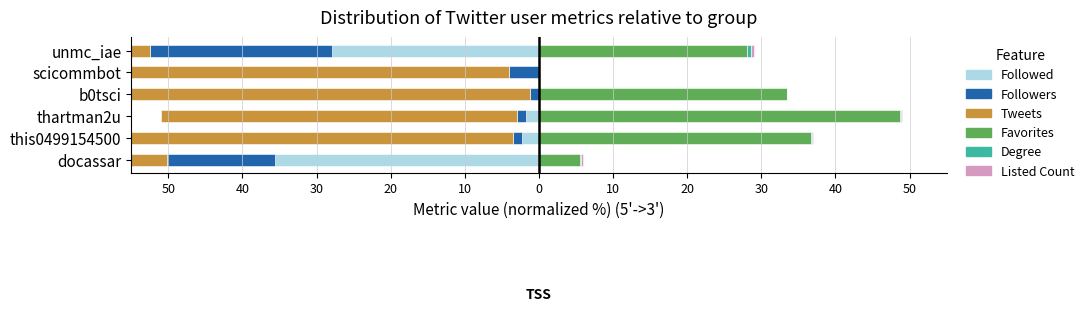

Is the value of Favorites at scicommbot greater than the value of Followed at docassar?

Yes